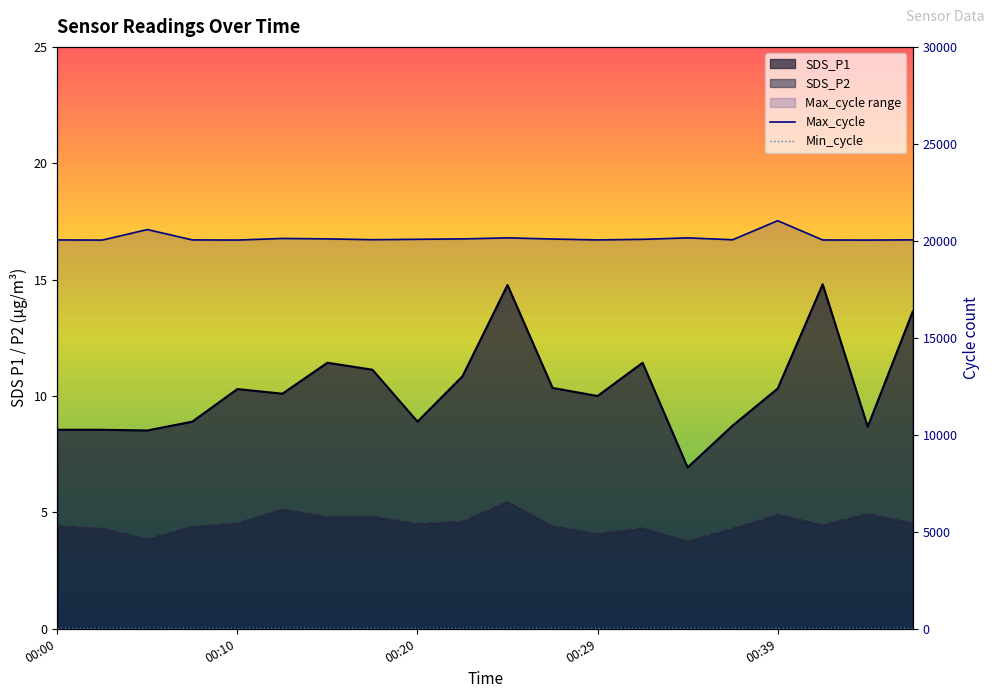

In SDS_P1, how many points are higher than both neighbors (excluding endpoints)?

5